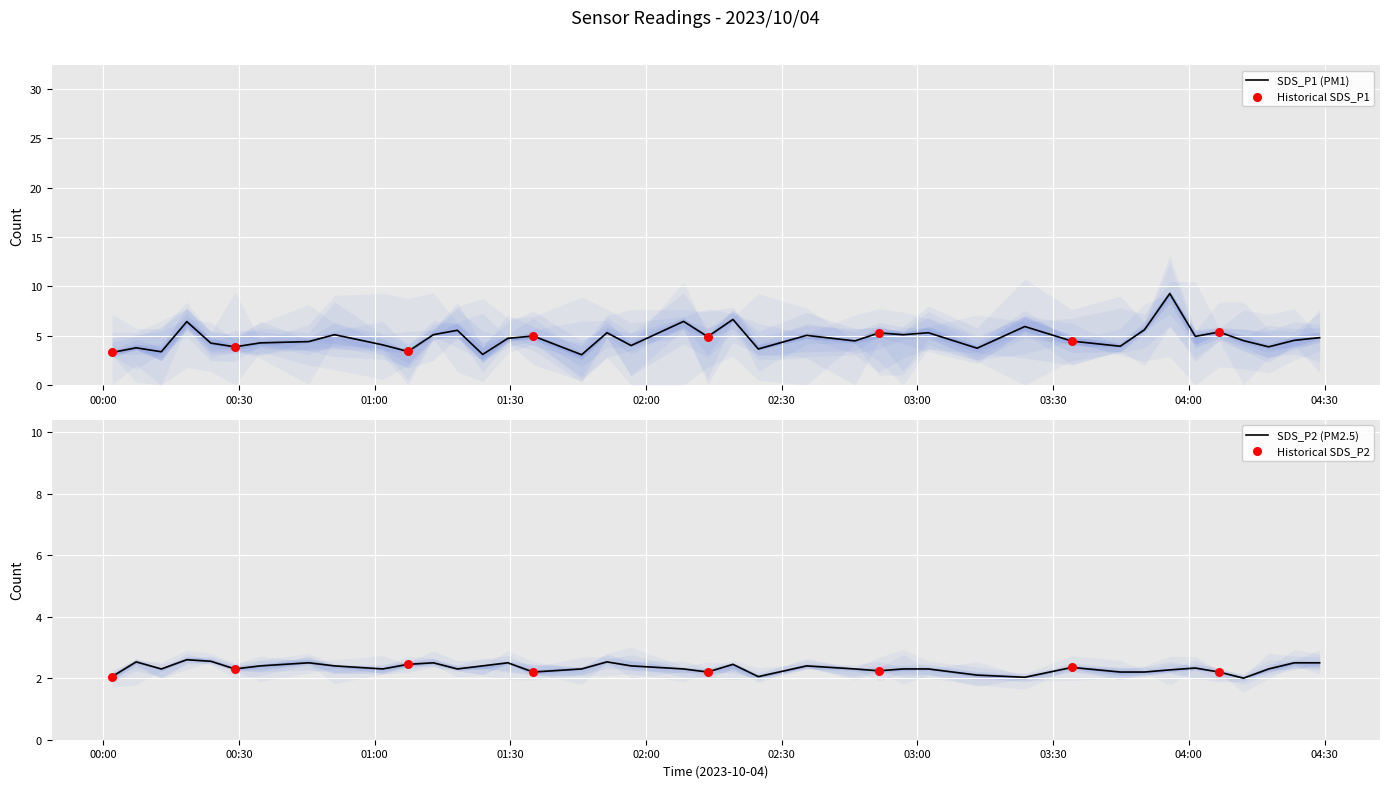

Which series reaches the maximum Y coordinate?

SDS_P1